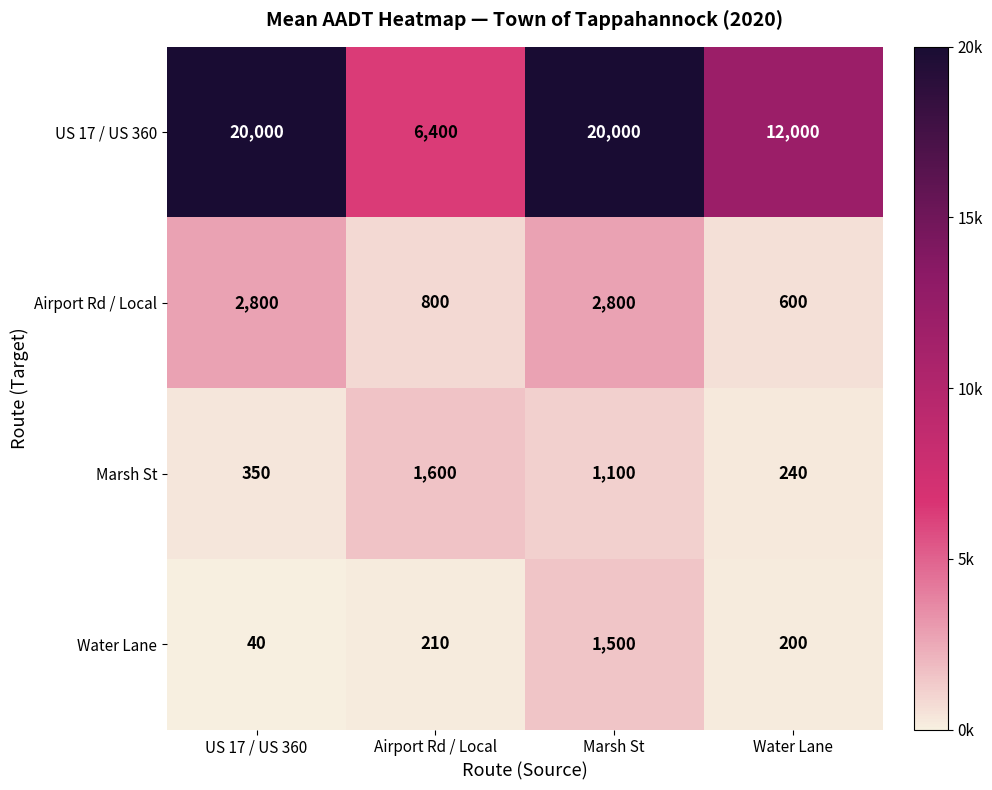

The value of Water Lane at Water Lane is 200. True or false?

True